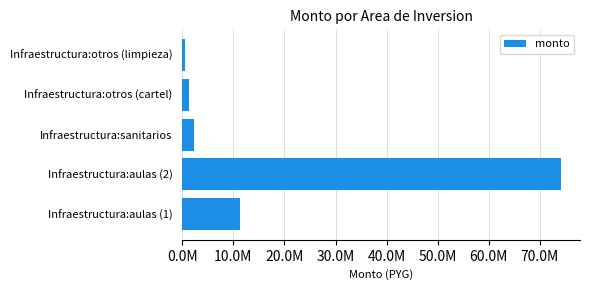

Does the chart contain any negative values?

No